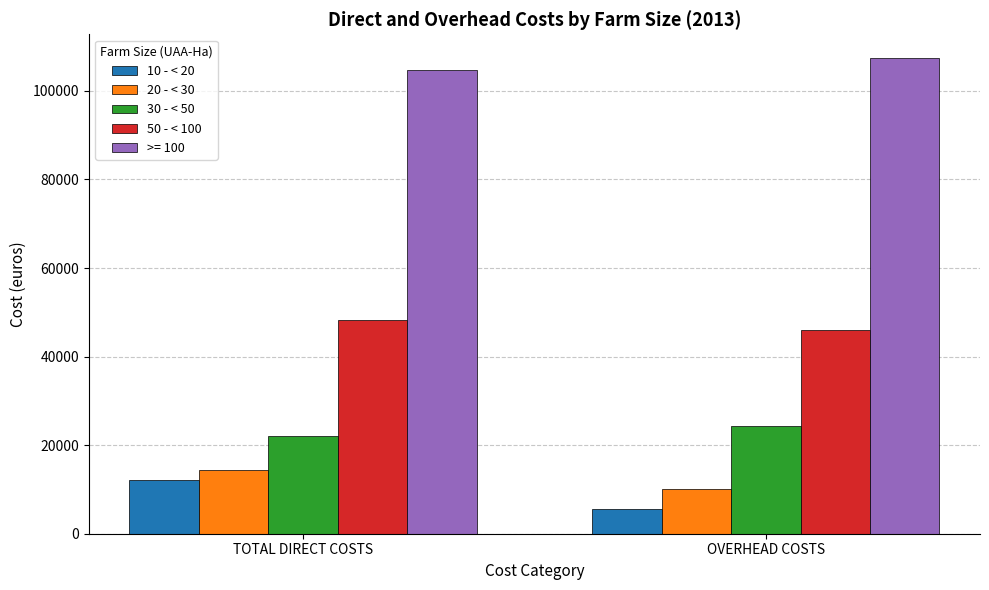

True or false: 20 - < 30 has a value of 21147 at TOTAL DIRECT COSTS.

False